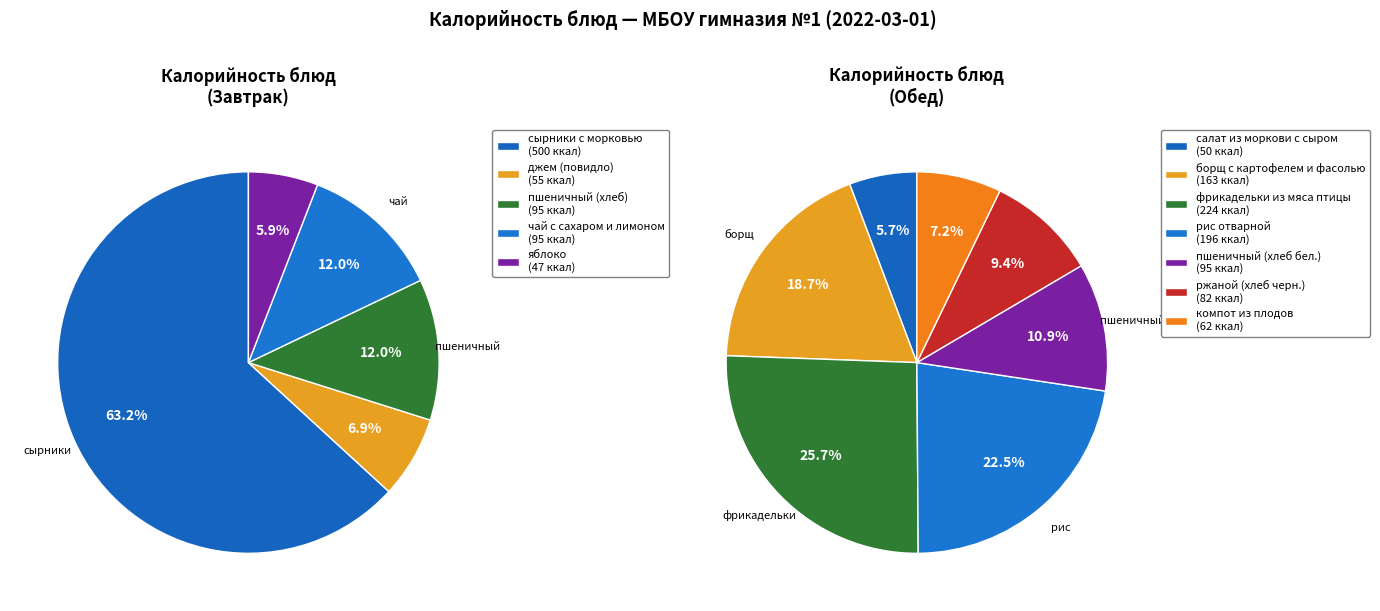

Does чай с сахаром и лимоном represent more than half of the total?

No